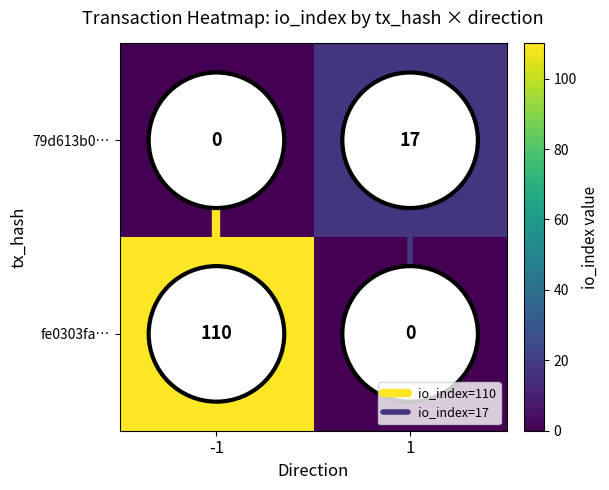

What is the maximum value shown in the chart?

110